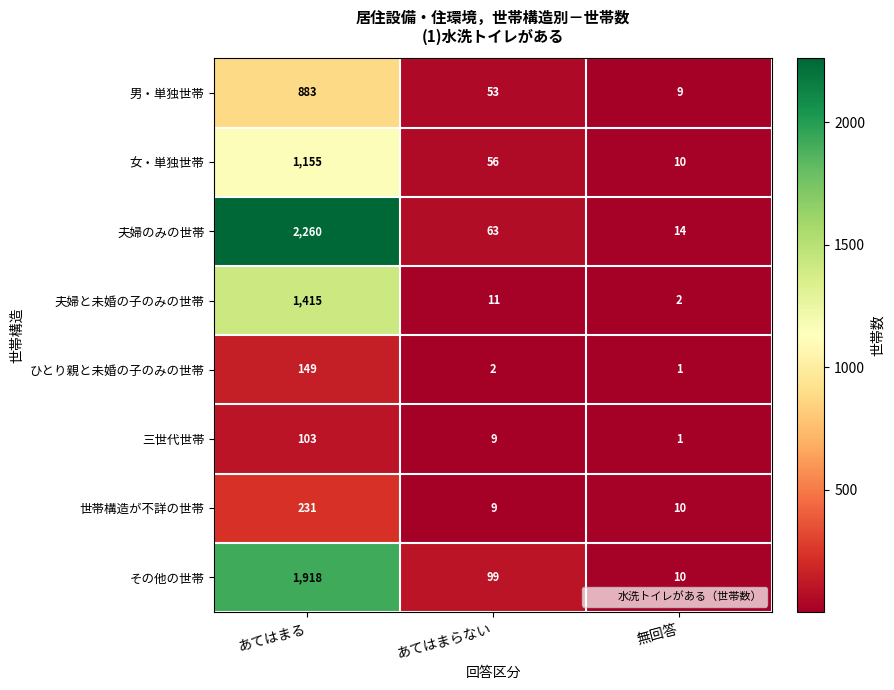

What is the sum of all 女・単独世帯 values?

1221